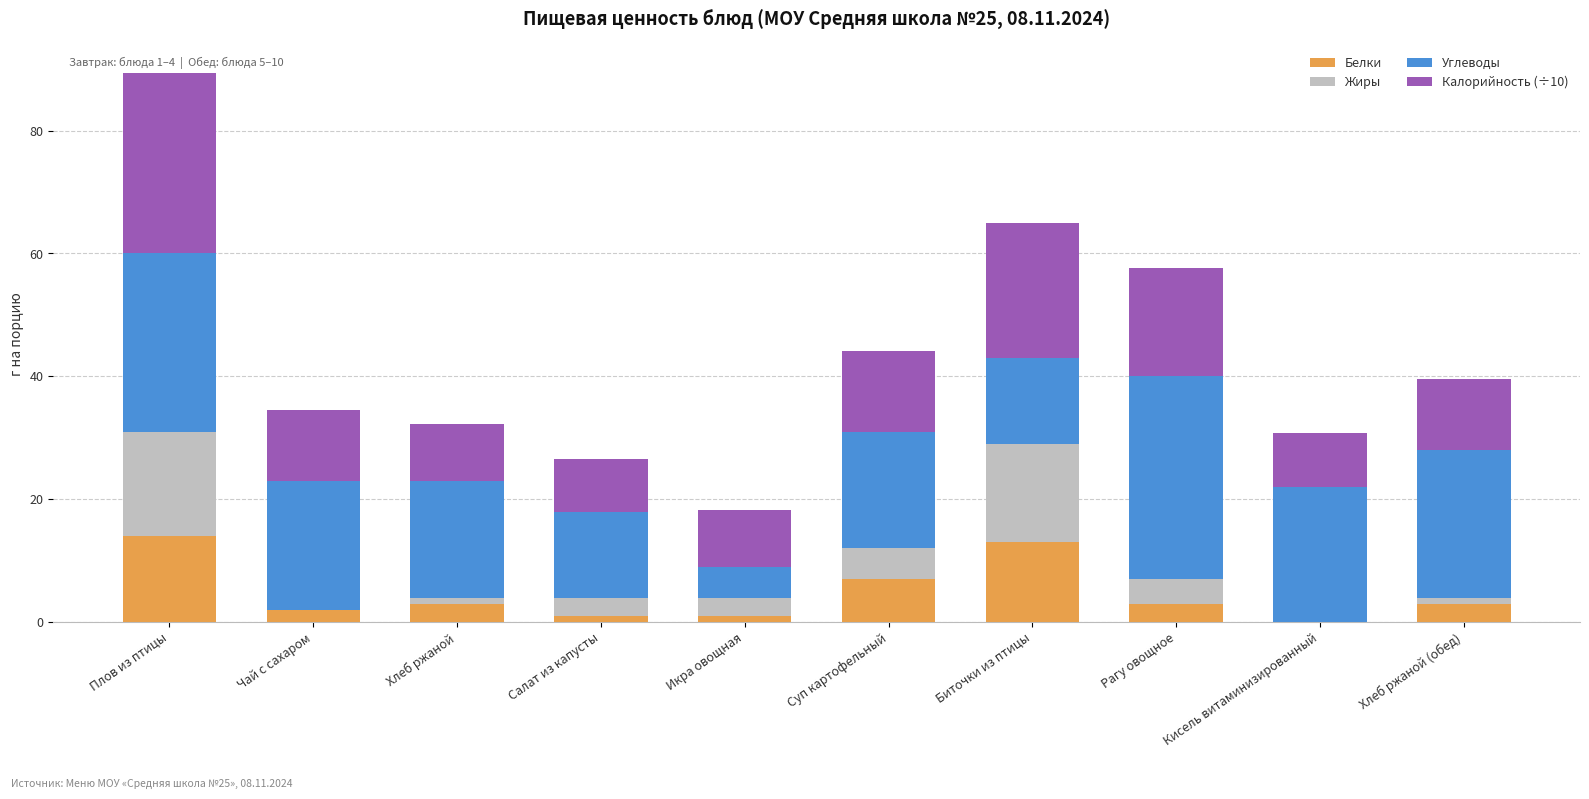

The value of Белки at Рагу овощное is 3.0. True or false?

True